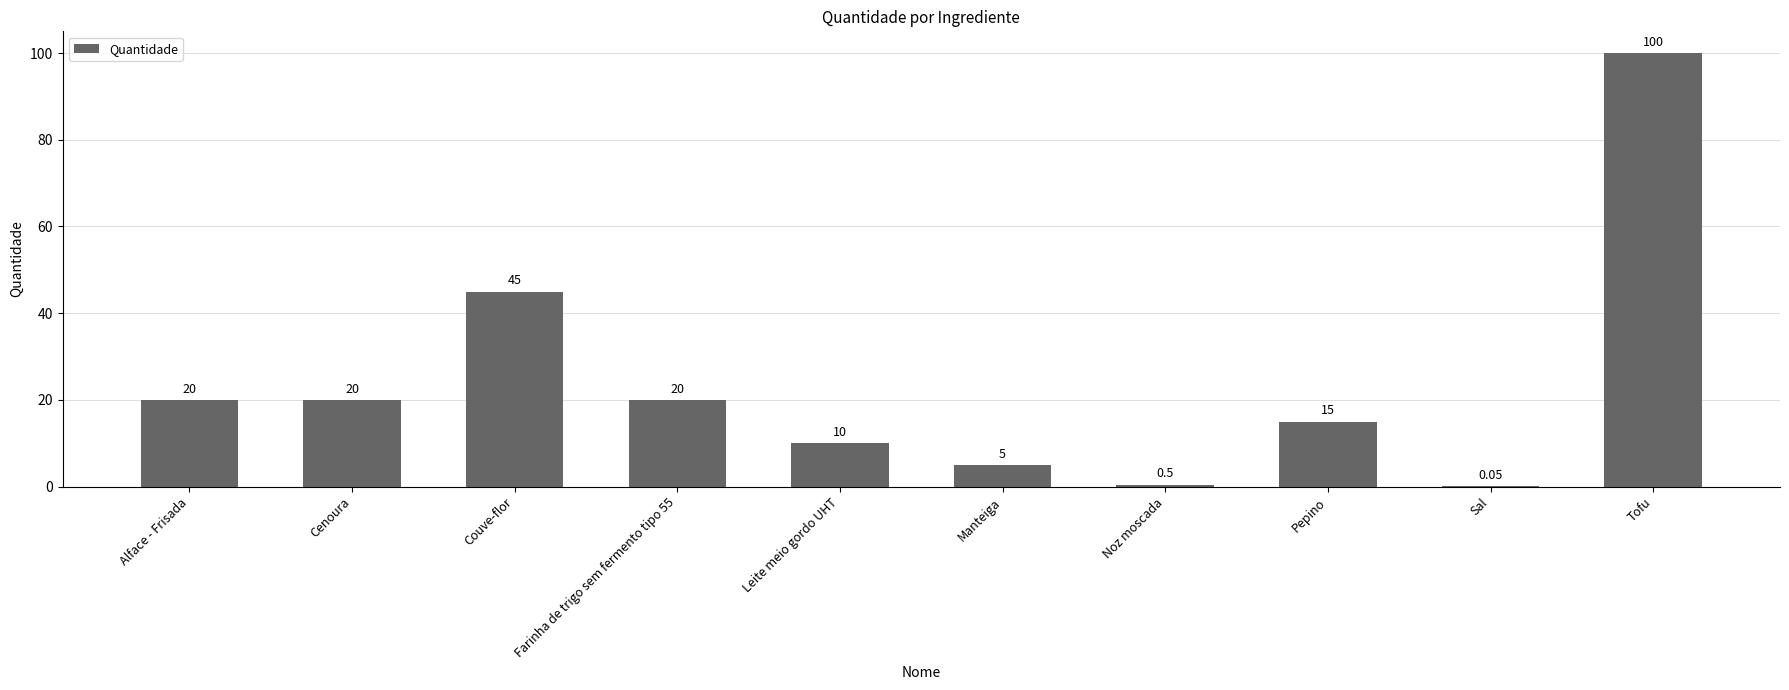

At which label is the value closest to 50?

Couve-flor